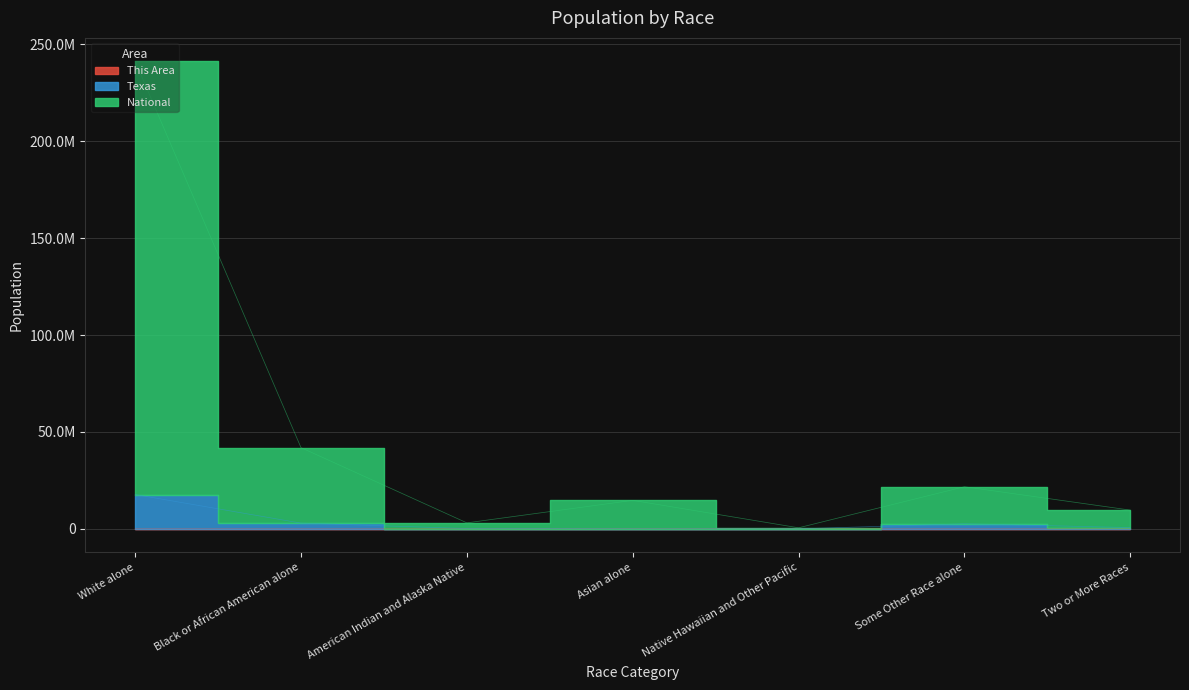

List the labels in order of This Area value, largest first.

Asian alone, White alone, Some Other Race alone, Two or More Races, Black or African American alone, American Indian and Alaska Native, Native Hawaiian and Other Pacific